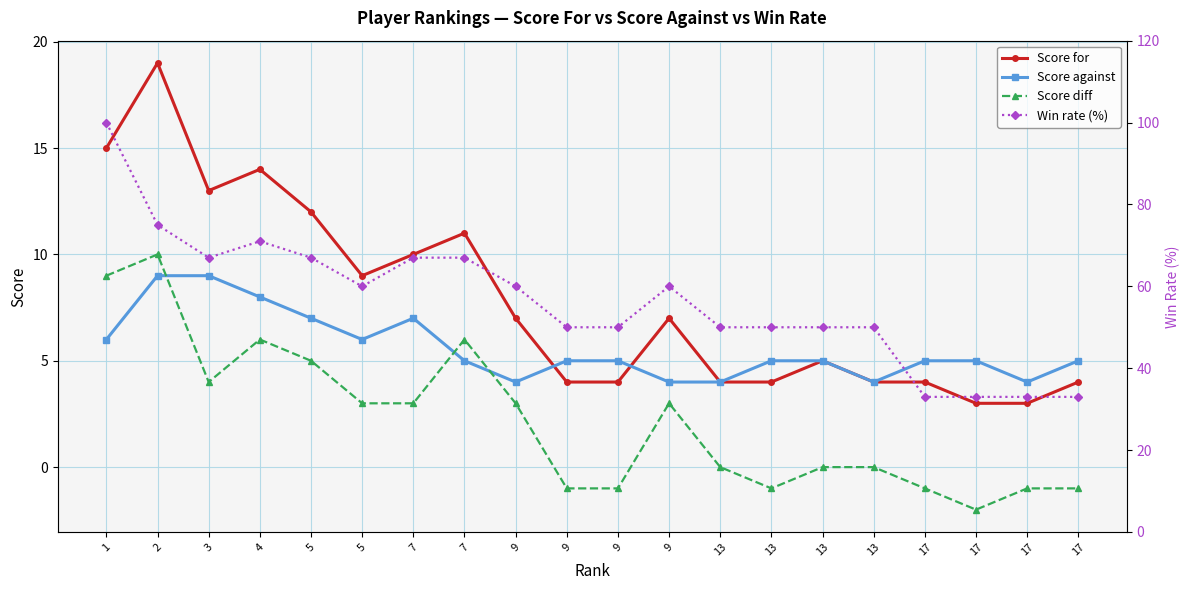

What is the difference between the maximum and second lowest values in the Score for series?

16